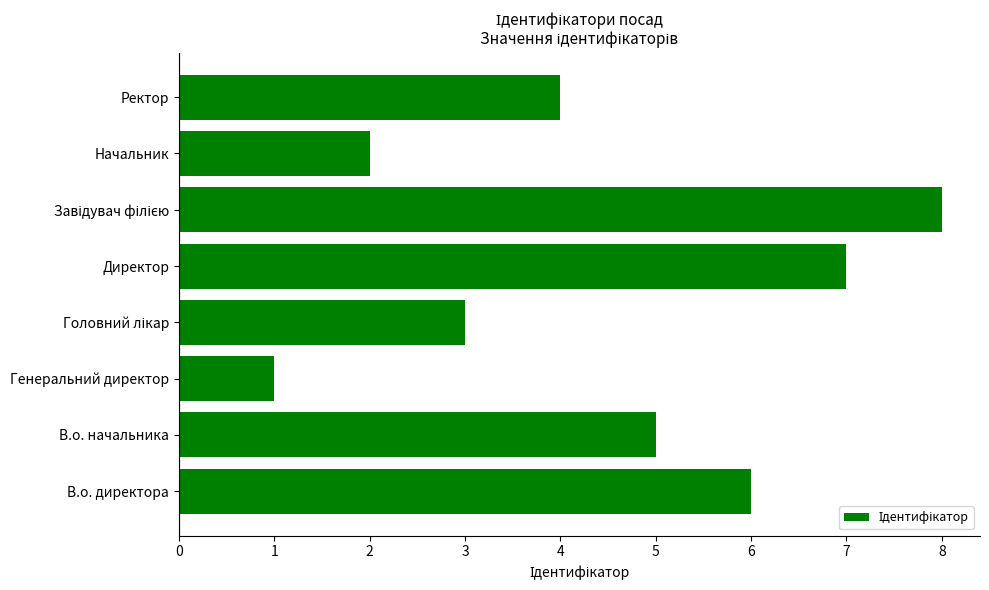

True or false: the data shows 2 at Начальник.

True